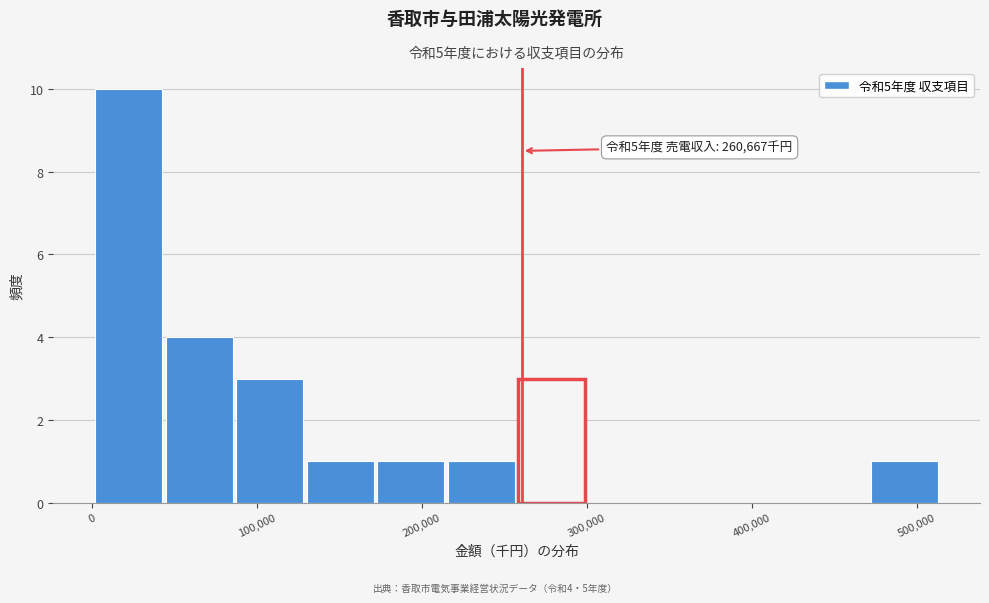

Which range on the x-axis has the tallest bar?

0 to 40000